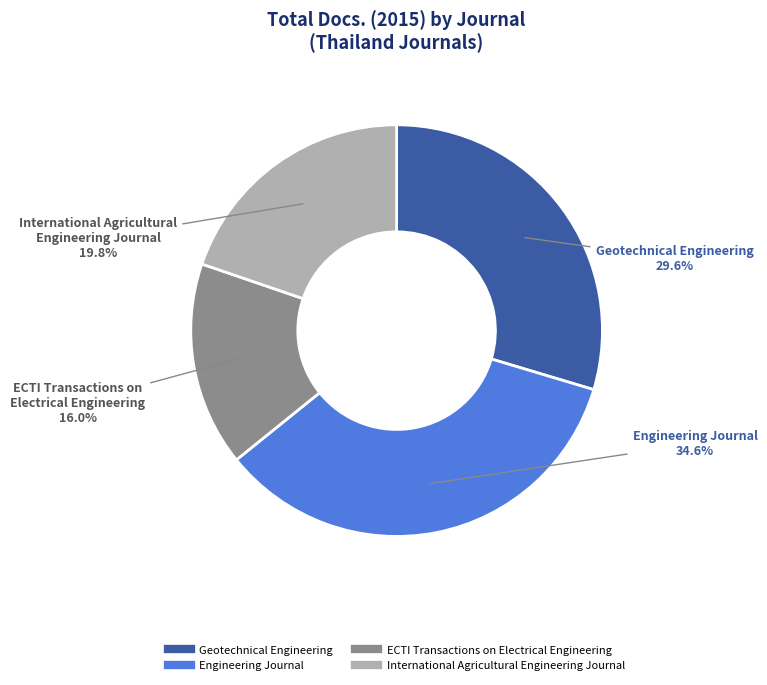

How much of the chart is everything except International Agricultural Engineering Journal?

80.2%